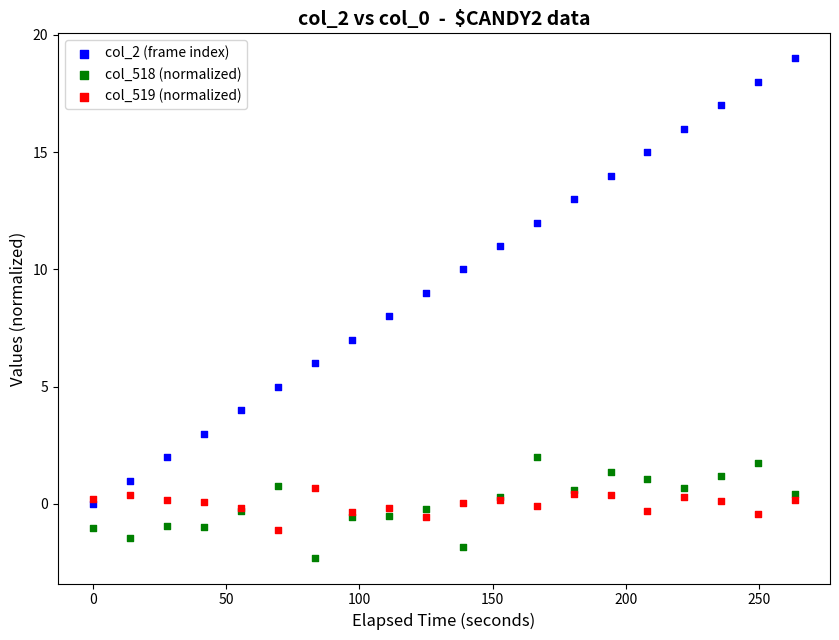

Which series contains the lowest Y value?

col_518 (normalized)